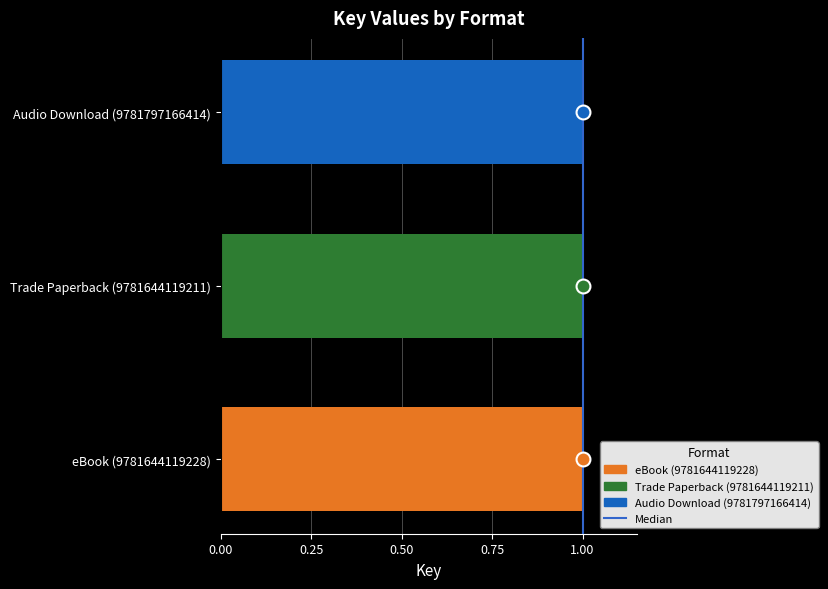

Is it true that the value at 1.00 is 1?

False